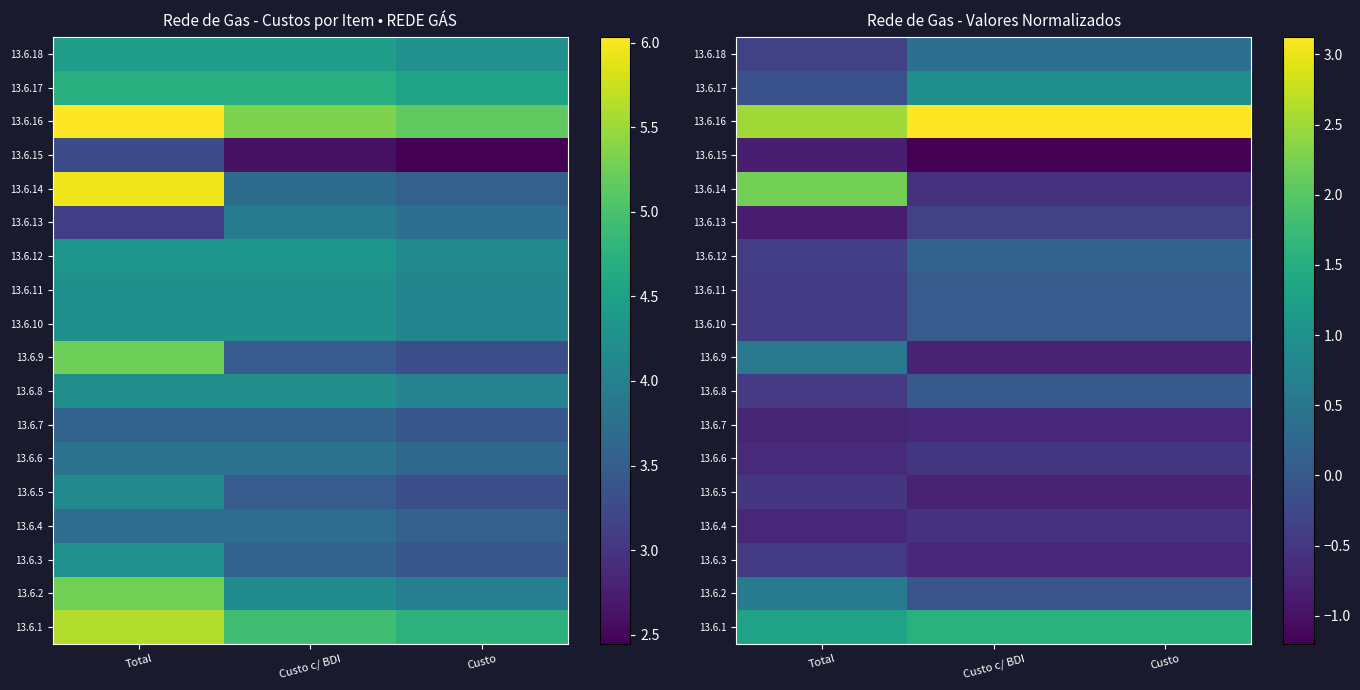

At how many categories does at least one series exceed 0?

3